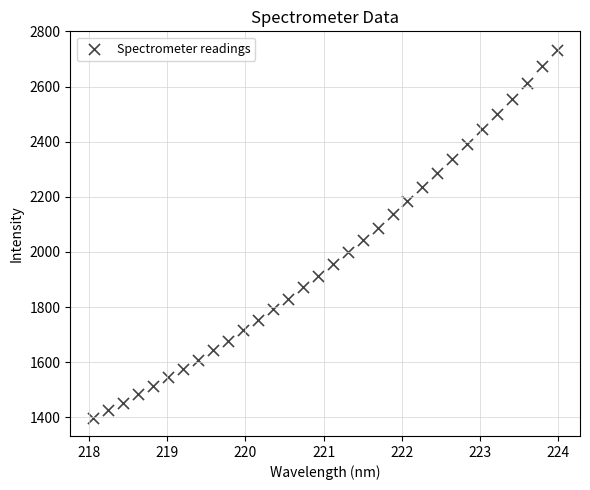

What is the range of Y values (max minus min)?

1334.9